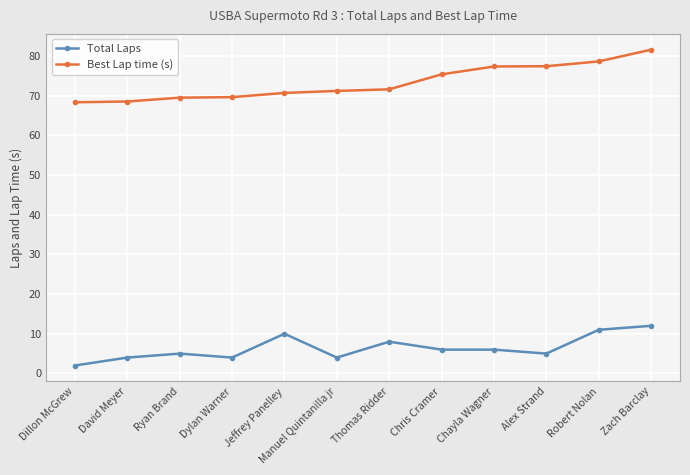

How many lines are shown in the chart?

2